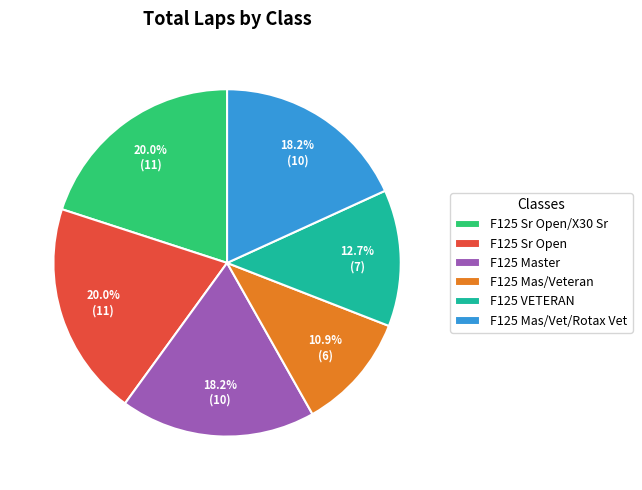

How many segments does this pie chart have?

6